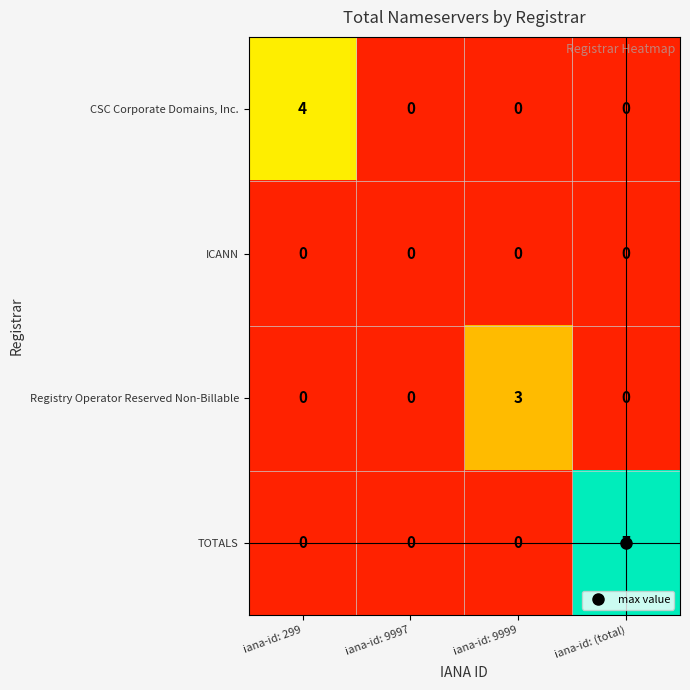

Which series changed the most between iana-id: 9999 and iana-id: (total)?

TOTALS